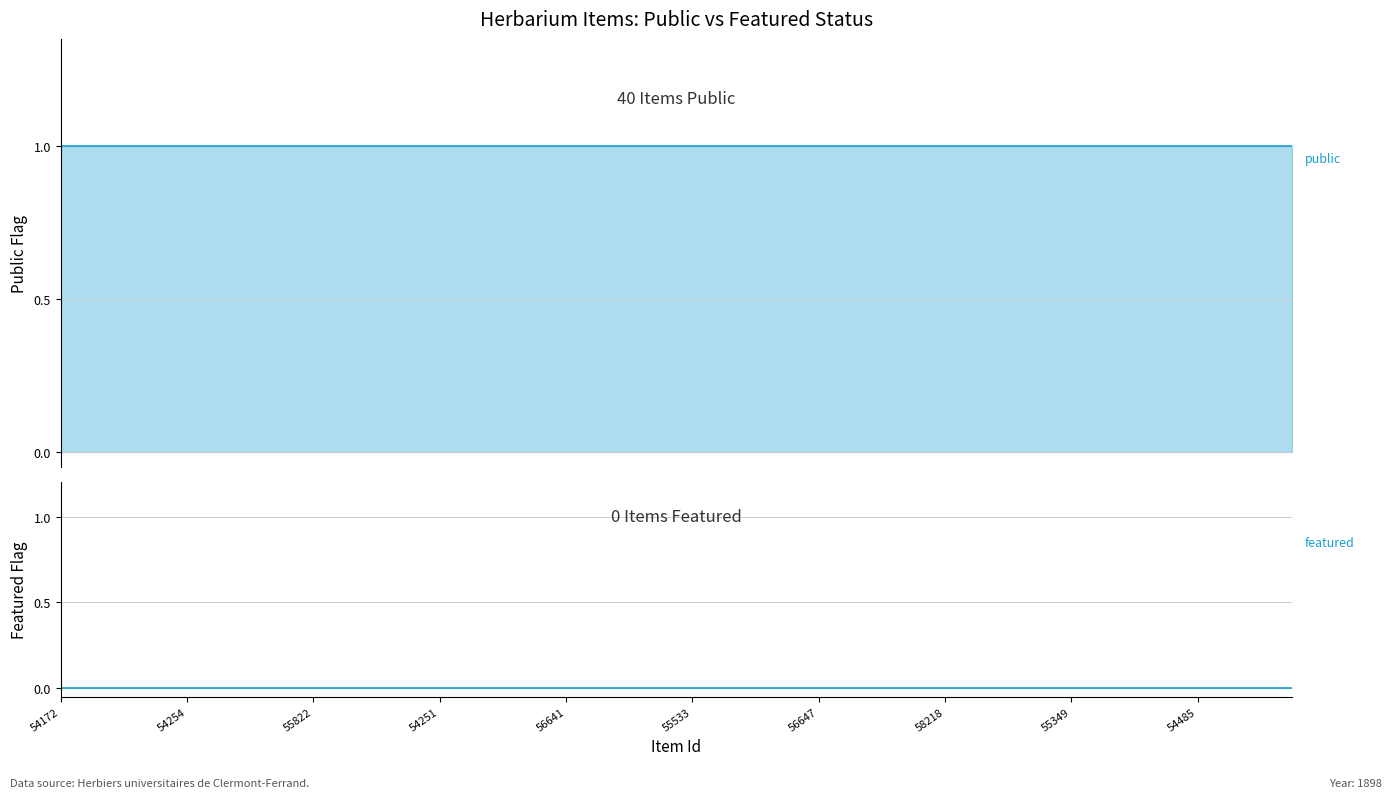

True or false: public and featured intersect in this chart.

False